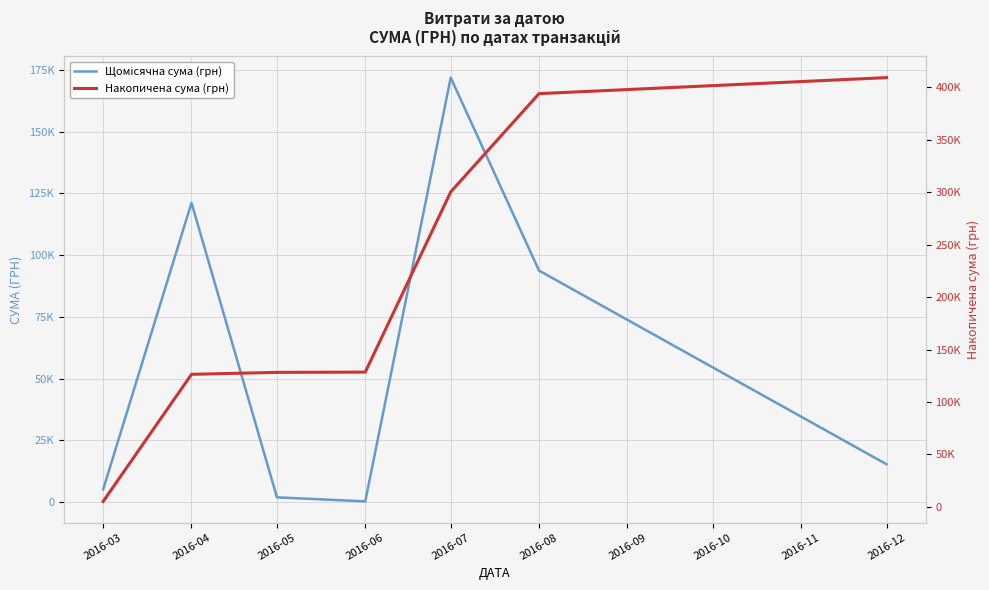

What is the difference between the second highest and minimum values in the Щомісячна сума (грн) series?

120968.6